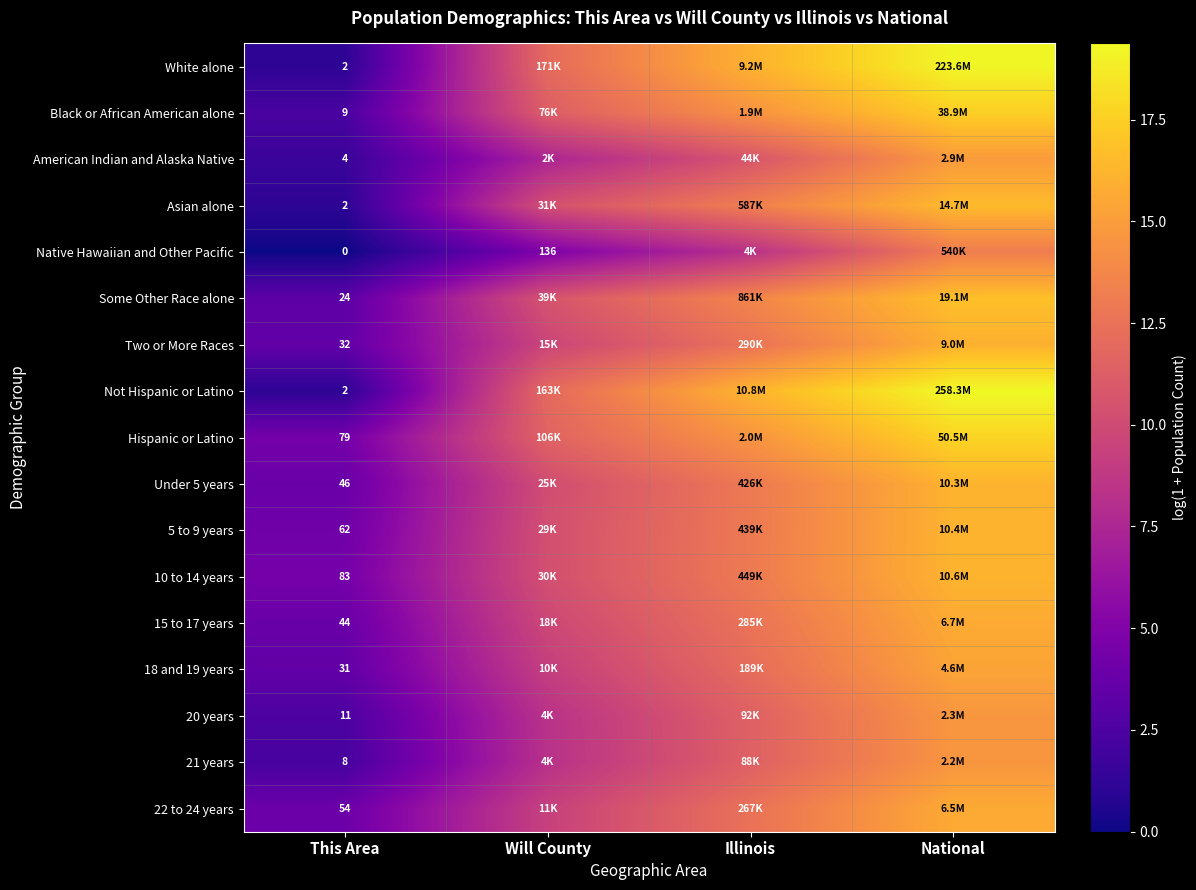

How many data points in 15 to 17 years are above 12?

2